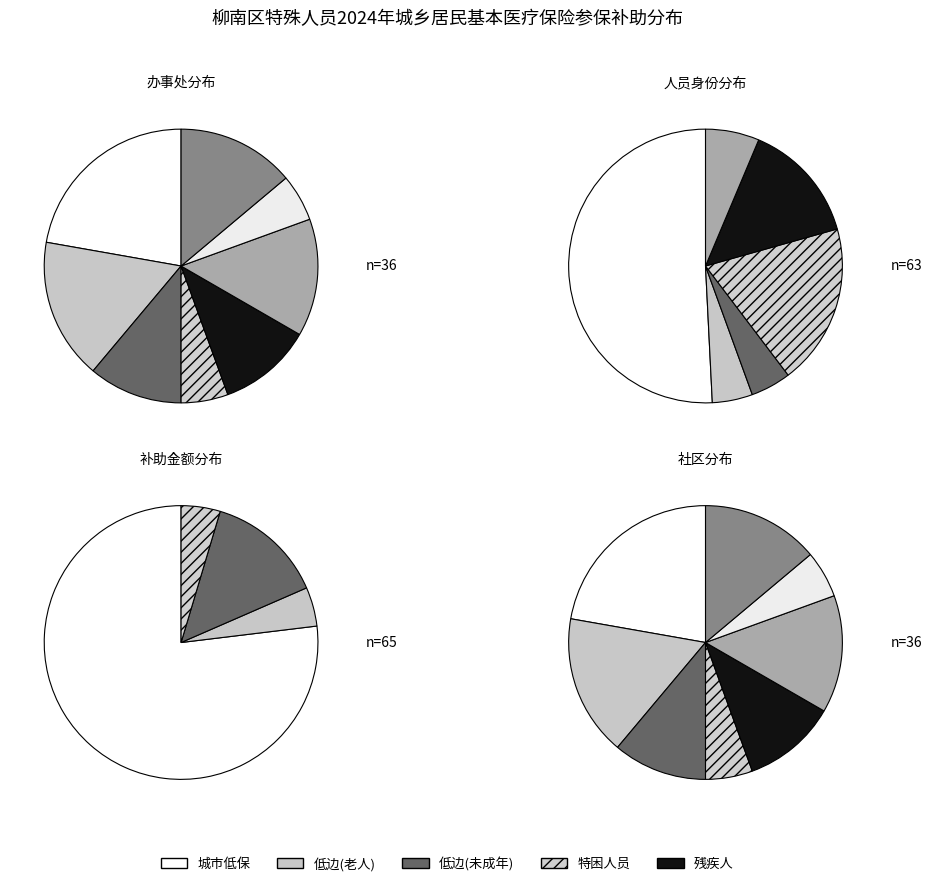

How many slices are in this pie chart?

8